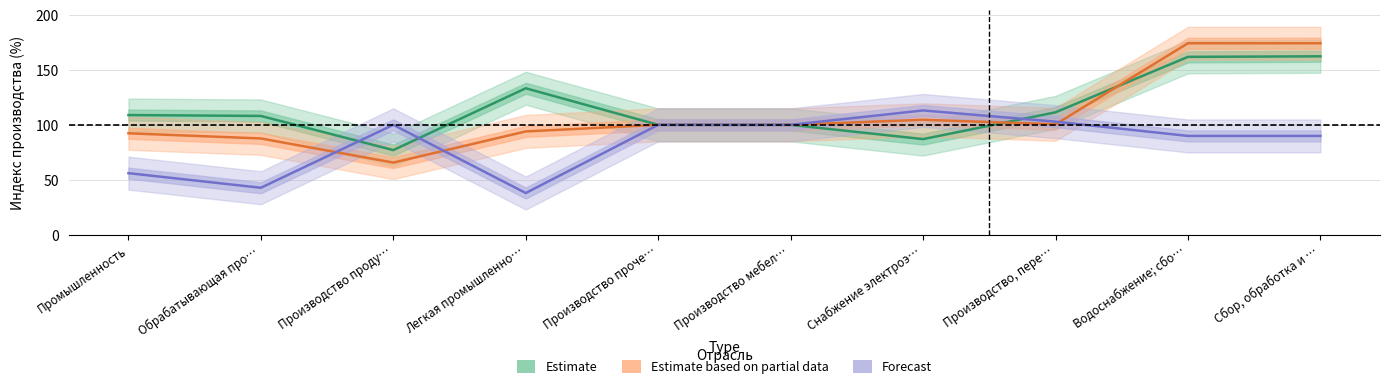

Where do Forecast and Estimate based on partial data first cross each other?

Обрабатывающая про… and Производство проду…